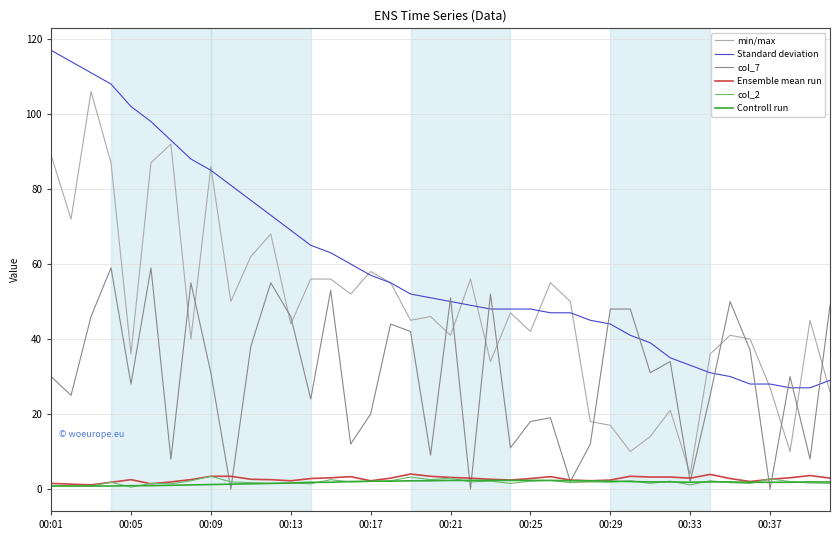

What is the minimum value for min/max?

4.0